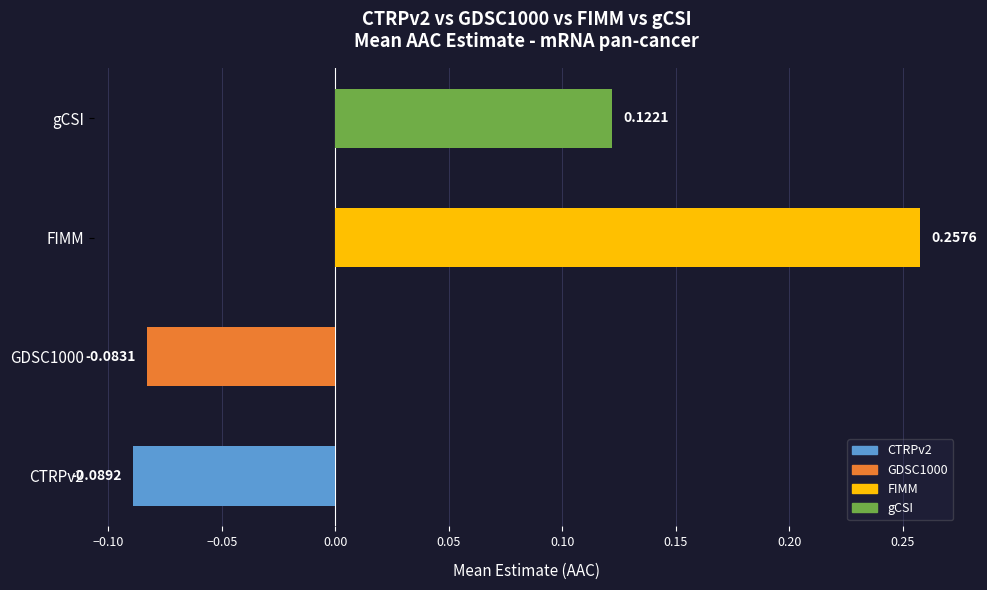

Rank the categories by value from lowest to highest.

CTRPv2, GDSC1000, gCSI, FIMM